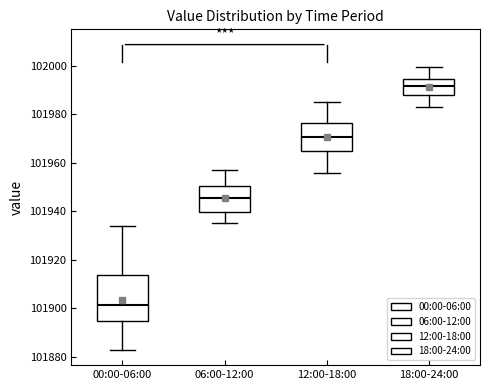

Reading left to right, read every box against the y-axis: the position of its median line, the range the box covers, and the ends of its whiskers. The values are not printed on the chart, so give them approximately, as read against the axis.

00:00-06:00: median 101902, box 101894 to 101914, whiskers 101882 to 101934
06:00-12:00: median 101946, box 101940 to 101950, whiskers 101936 to 101958
12:00-18:00: median 101970, box 101964 to 101976, whiskers 101956 to 101986
18:00-24:00: median 101992, box 101988 to 101994, whiskers 101984 to 102000